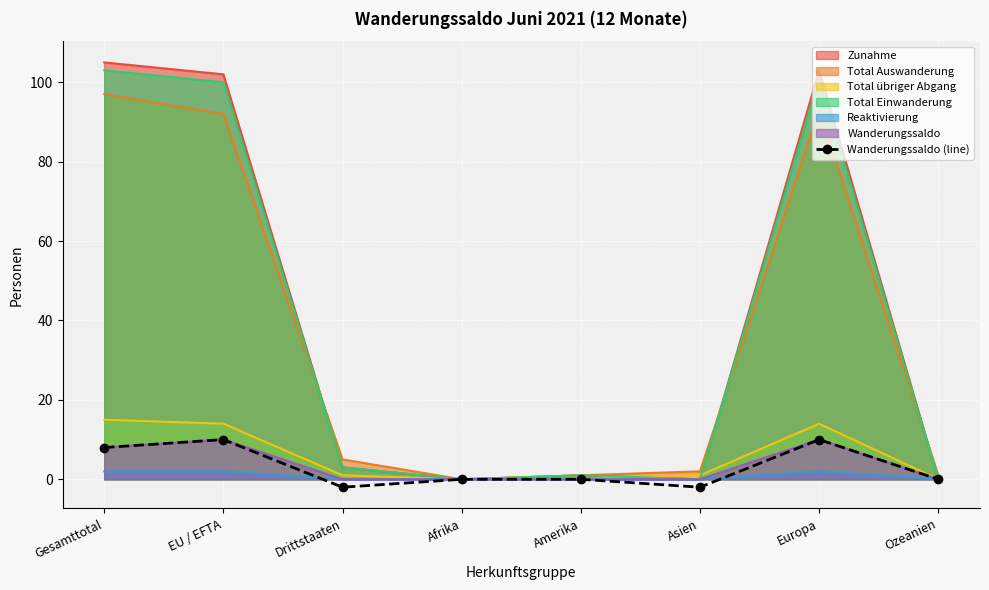

Which series changed the most between EU / EFTA and Asien?

Zunahme